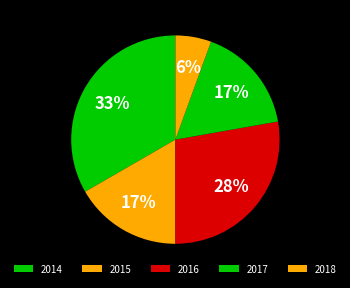

How many slices are in this pie chart?

5